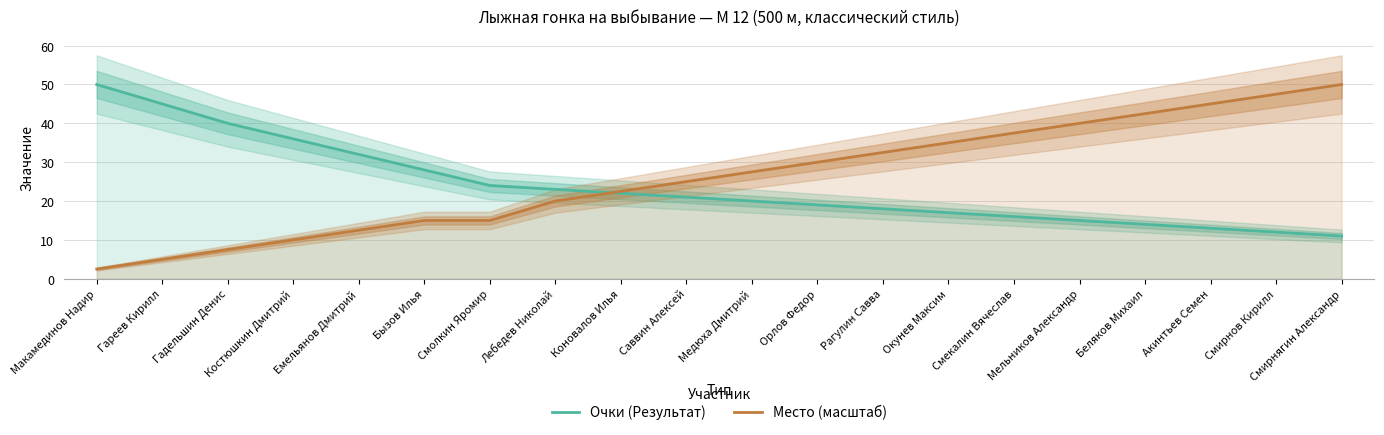

The value of Место (масштаб) at Орлов Федор is 30.0. True or false?

True